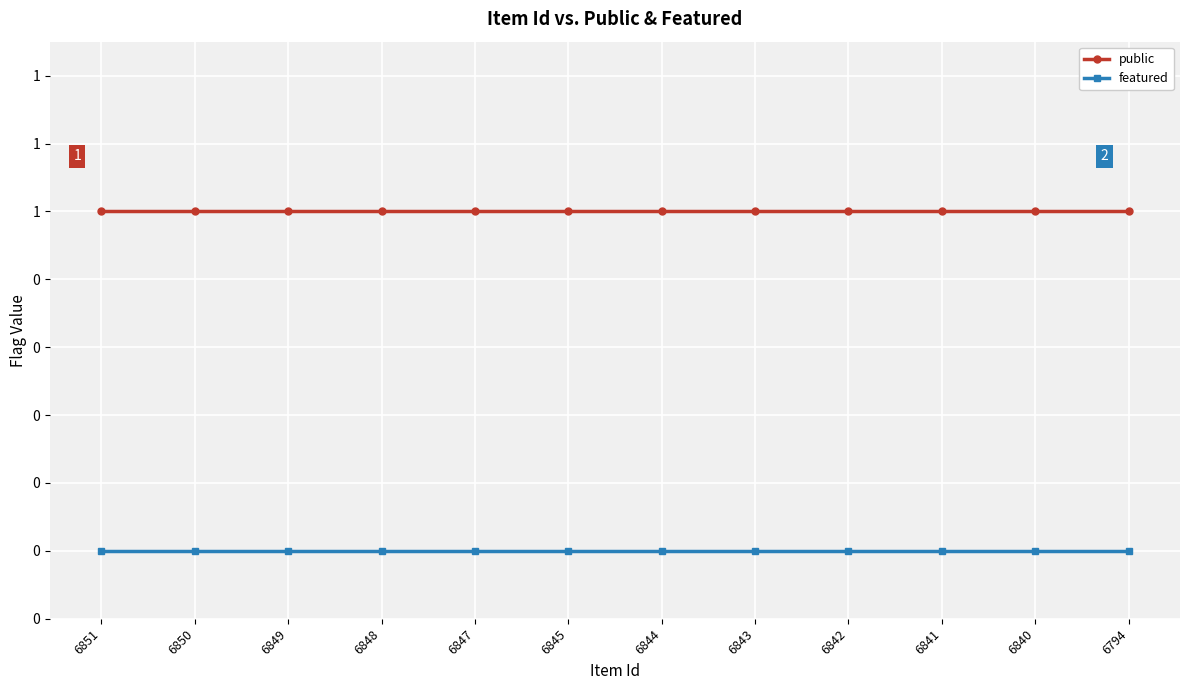

What is the highest value of the public series?

1